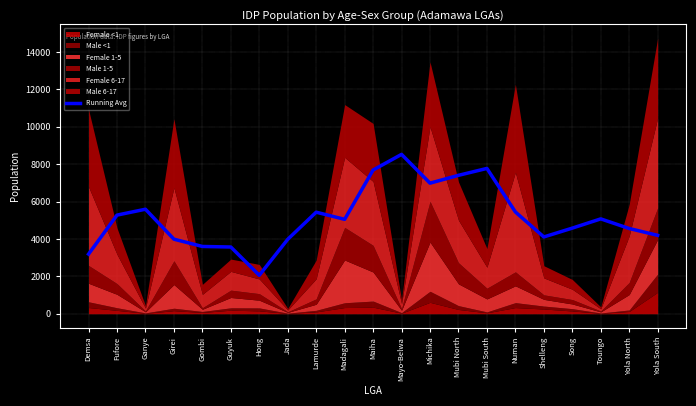

What is the smallest value displayed?

2057.6